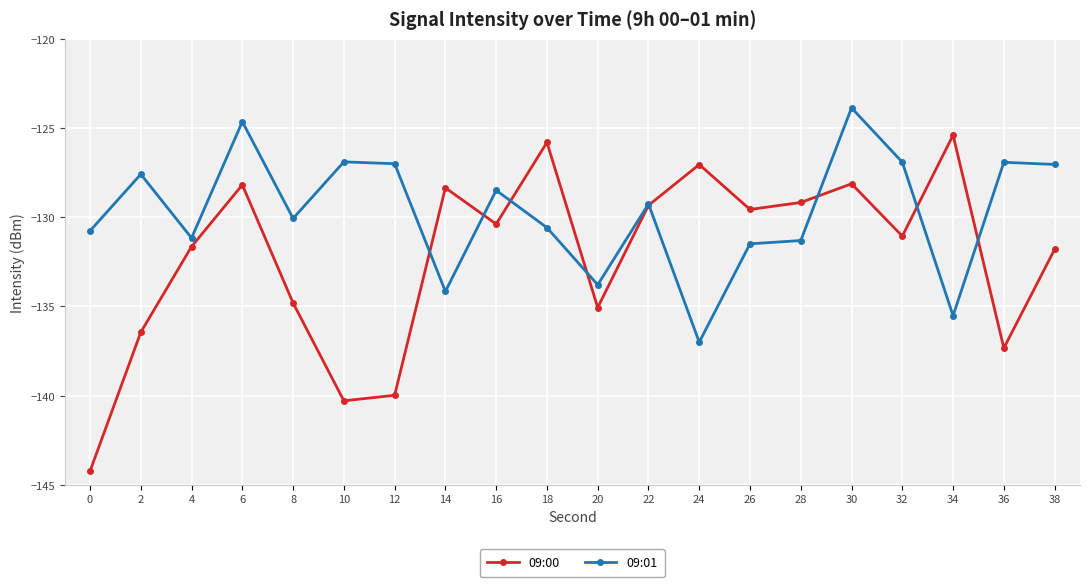

What are all the series names shown in the legend?

09:00, 09:01